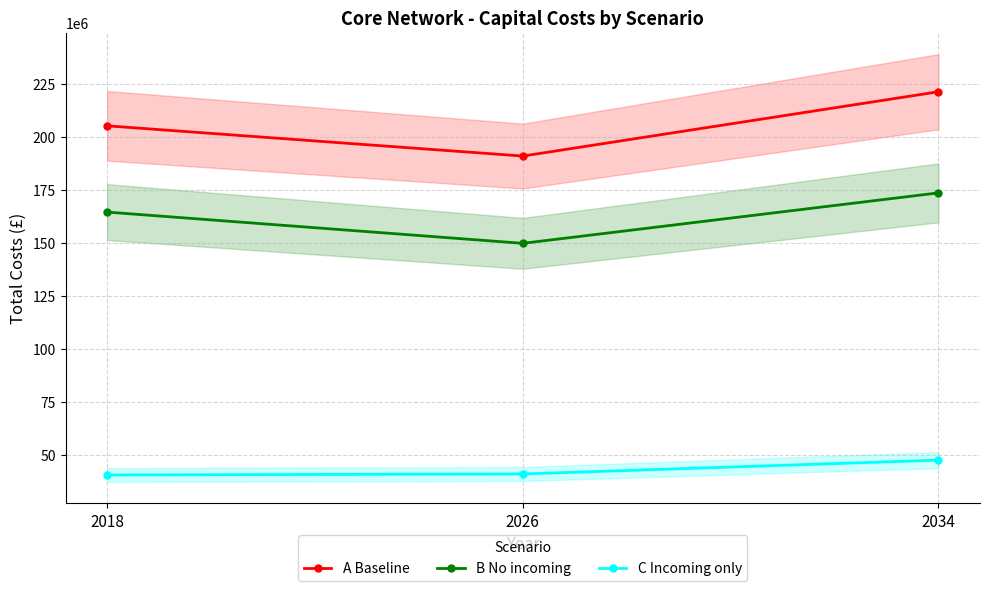

What is the sum of the B No incoming values at 2026 and 2018?

314460164.4